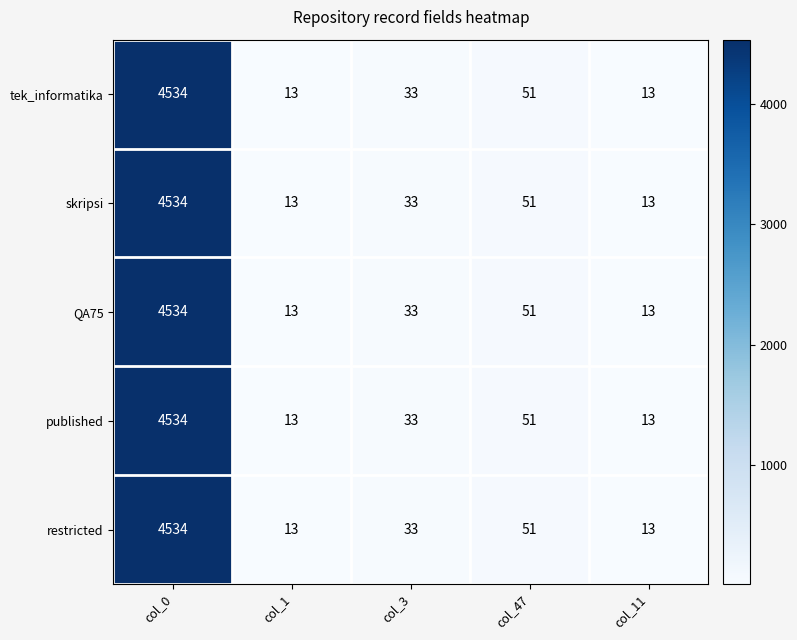

Is it true that QA75 equals 2356 at col_0?

False